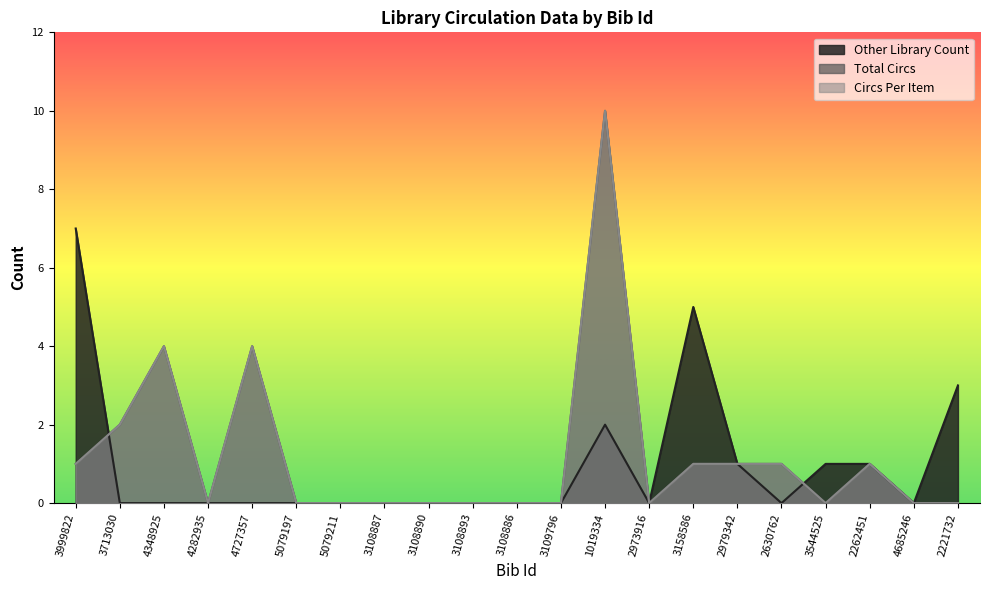

In Total Circs, how many points are lower than both neighbors (excluding endpoints)?

3